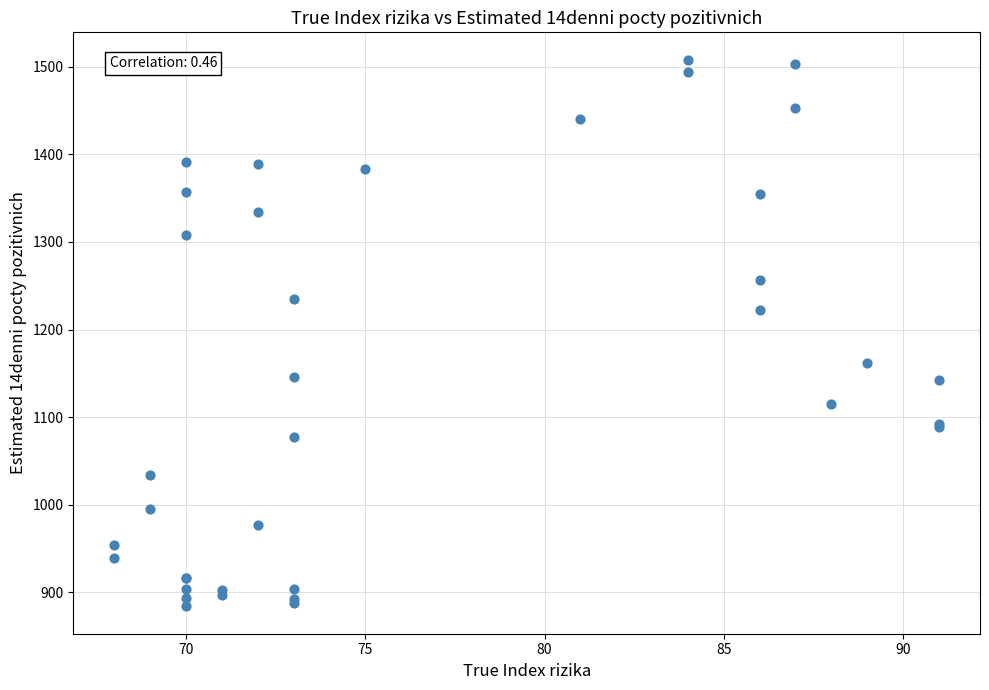

What Y value in the scatter plot is closest to 1196?

1222.8